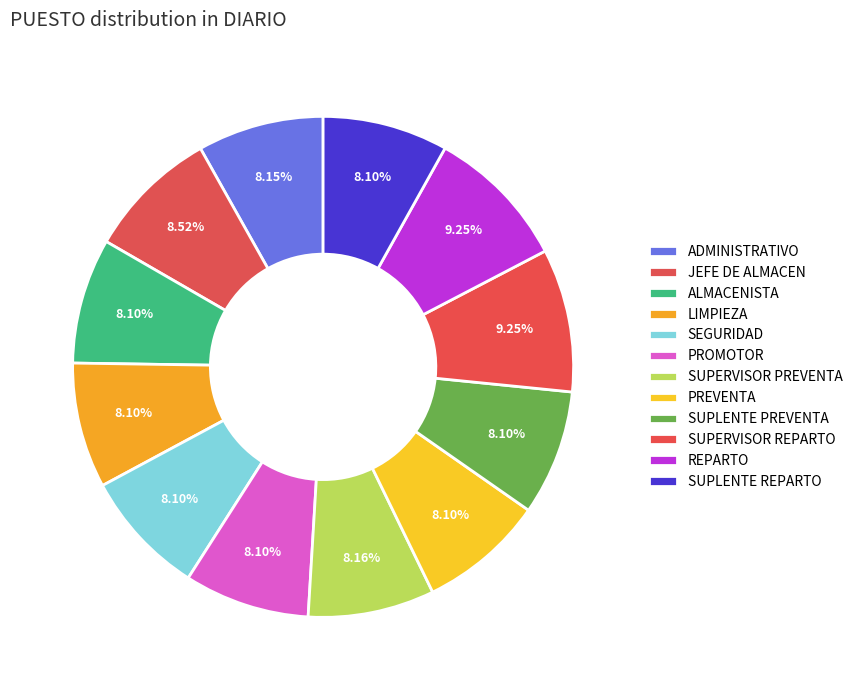

How many segments does this pie chart have?

12